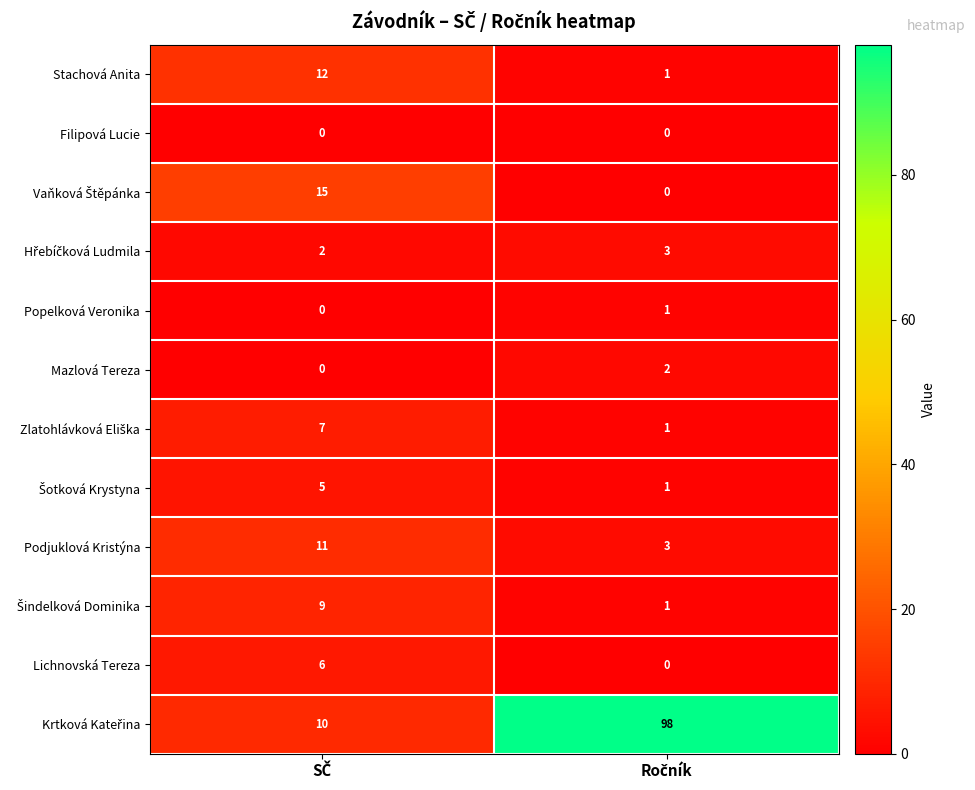

What is the maximum value for Stachová Anita?

12